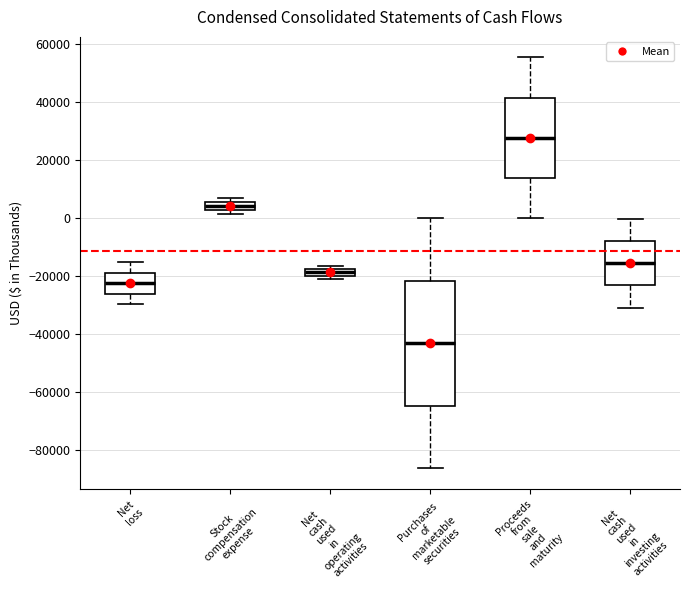

Where does the upper whisker of the box for Purchases of marketable securities end on the y-axis? The values are not printed on the chart, so give them approximately, as read against the axis.

0